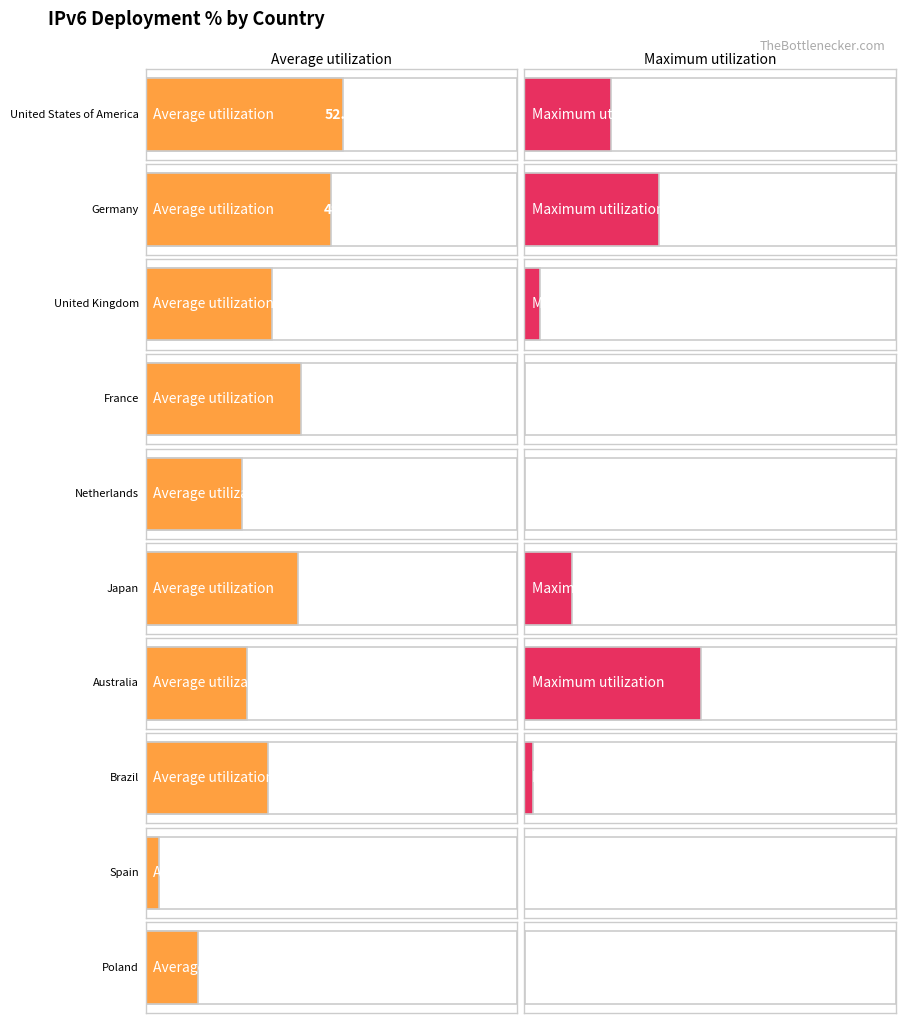

What is the sum of all Average utilization values?

322.9